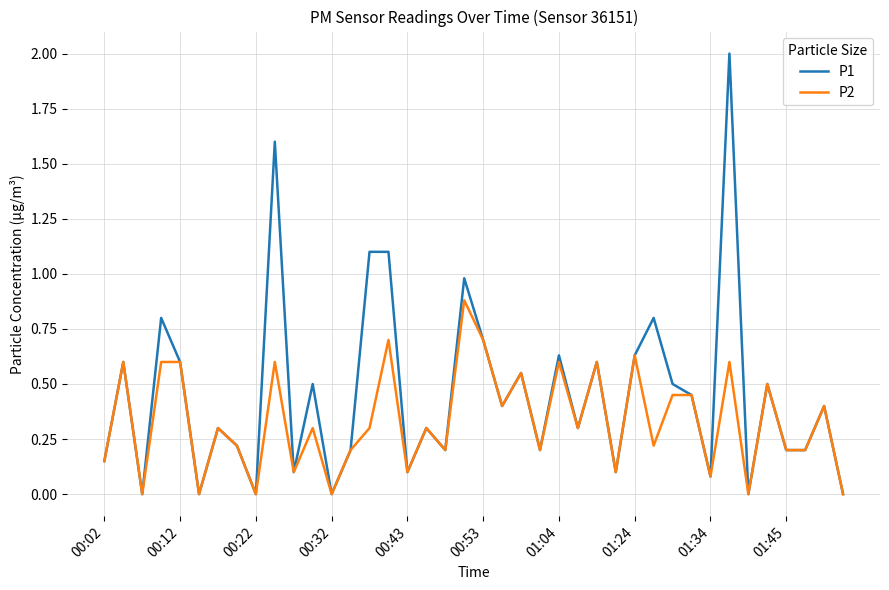

Which series has the largest range (max minus min)?

P1